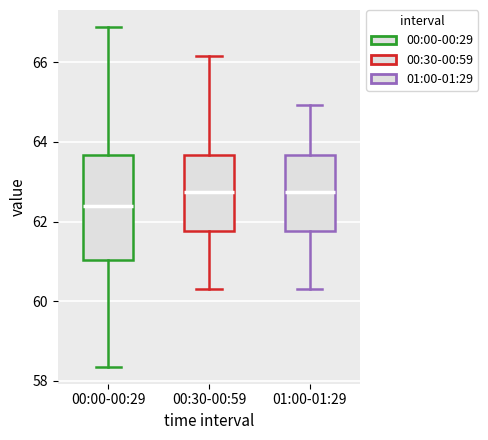

Reading left to right, transcribe this box plot: for each box, give where its median line is, the range the box spans, and where its two whiskers end, as read against the y-axis. The values are not printed on the chart, so give them approximately, as read against the axis.

00:00-00:29: median 62.4, box 61.0 to 63.6, whiskers 58.4 to 66.8
00:30-00:59: median 62.8, box 61.8 to 63.6, whiskers 60.4 to 66.2
01:00-01:29: median 62.8, box 61.8 to 63.6, whiskers 60.4 to 65.0